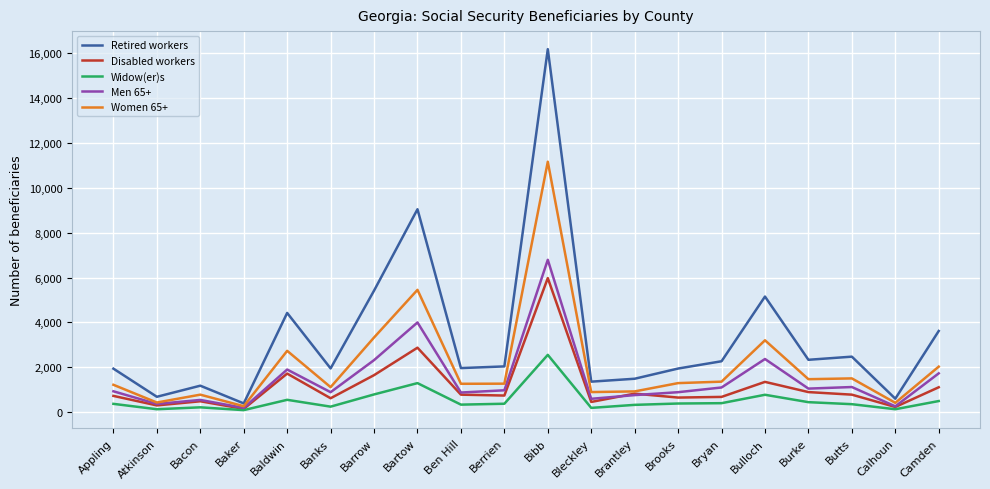

Is the value of Men 65+ at Bryan greater than the value of Widow(er)s at Bibb?

No